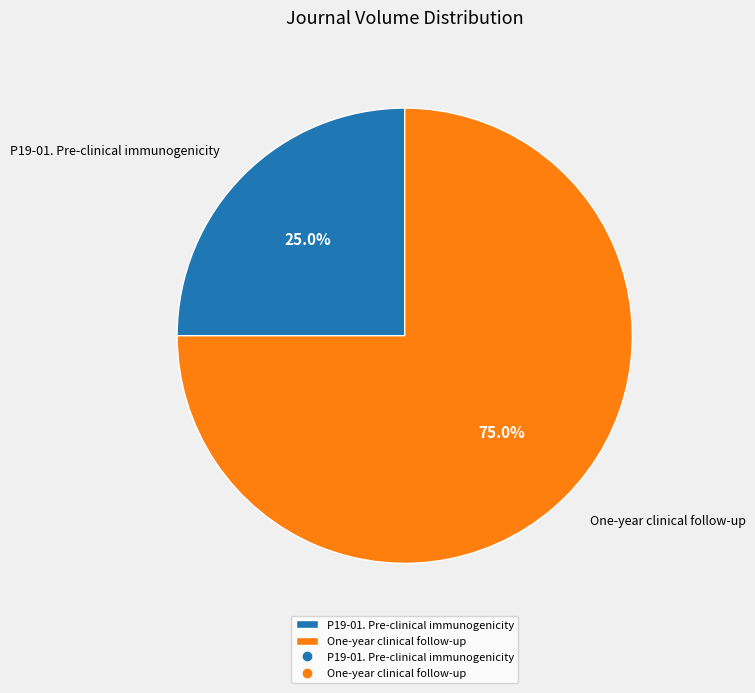

What percentage do One-year clinical follow-up and P19-01. Pre-clinical immunogenicity together represent?

100.0%